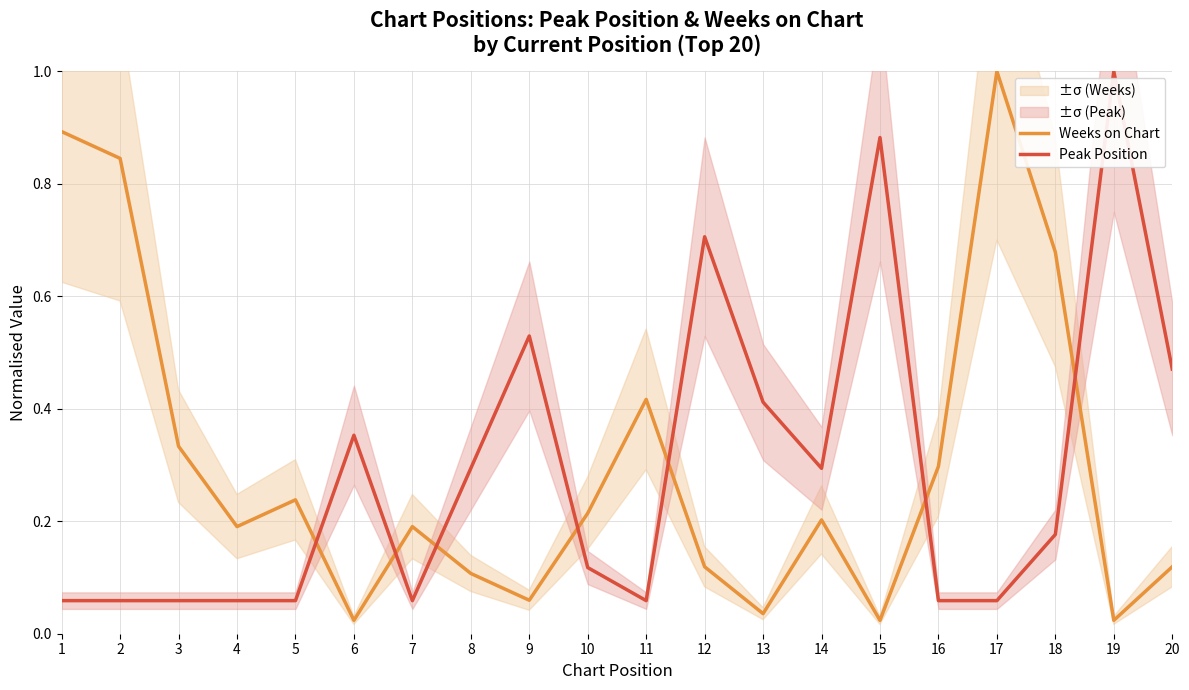

Where do Peak Position and Weeks on Chart first cross each other?

5 and 6